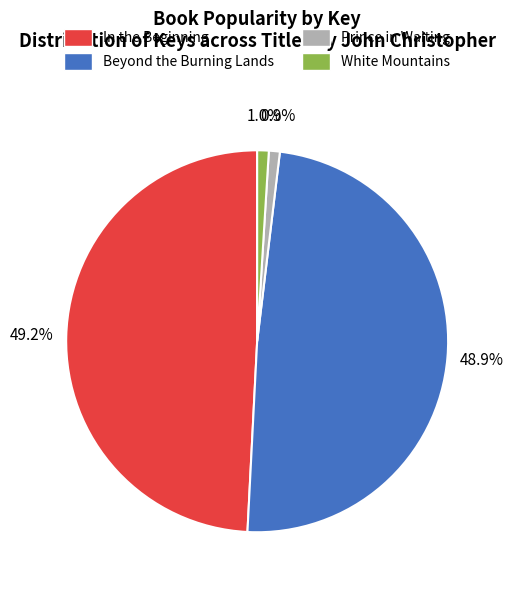

The Prince in Waiting slice represents 11% of the pie. True or false?

False